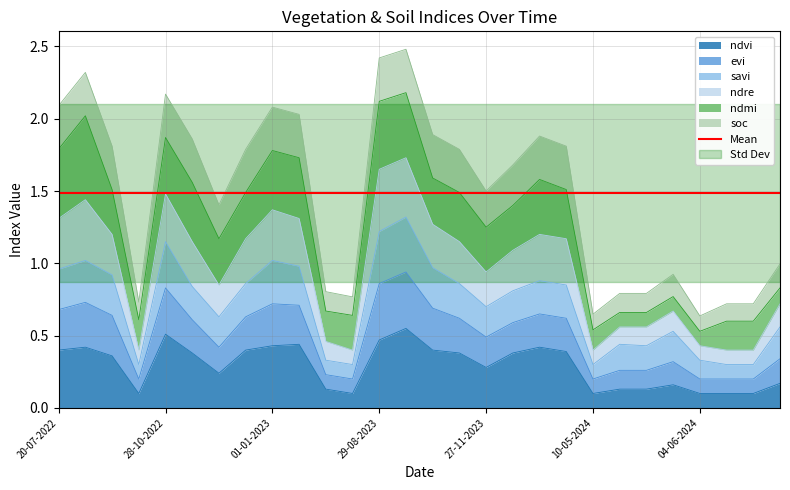

The value of ndvi at 29-08-2023 is 0.7. True or false?

False